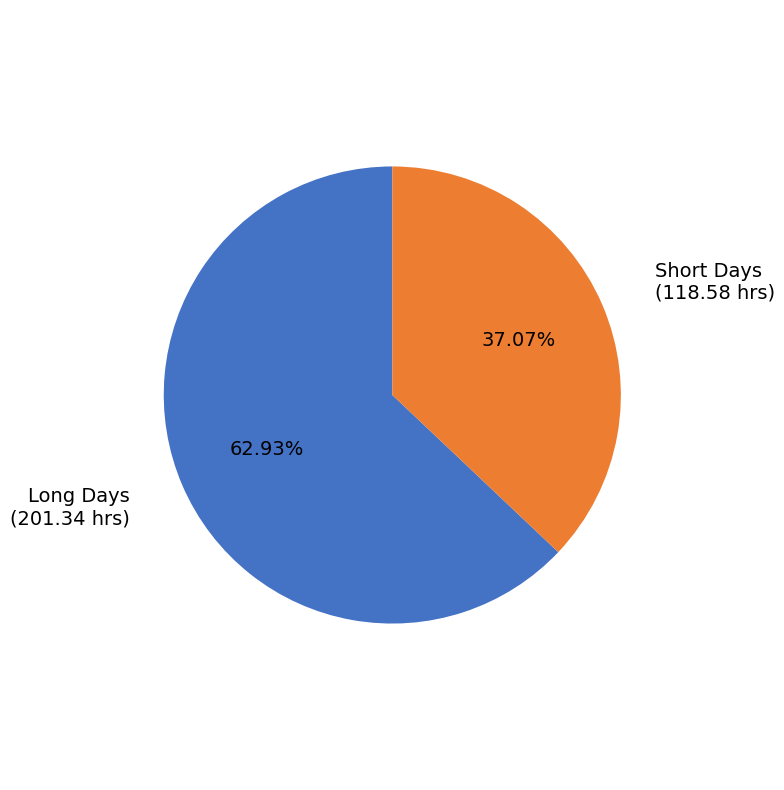

How many segments does this pie chart have?

2